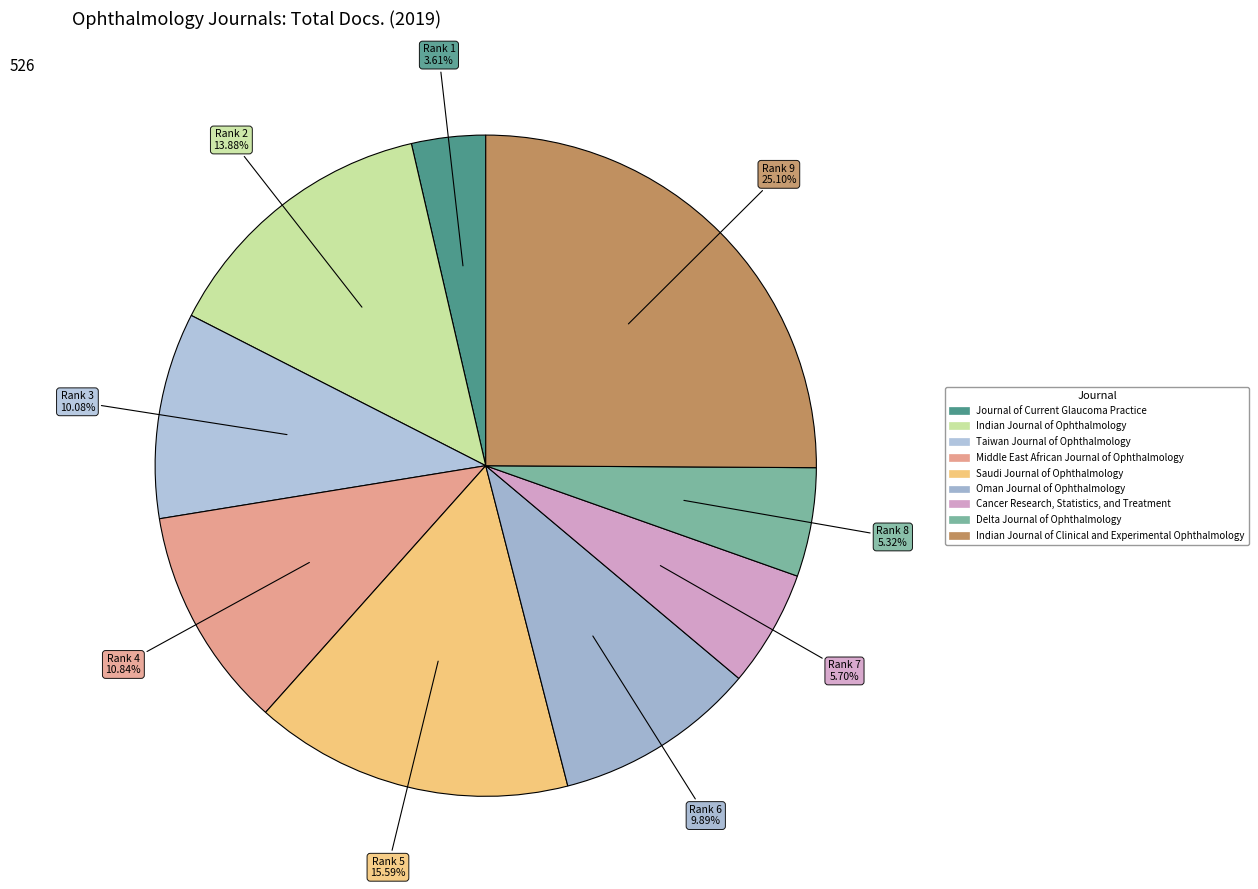

Rank the categories by value from lowest to highest.

Journal of Current Glaucoma Practice, Delta Journal of Ophthalmology, Cancer Research, Statistics, and Treatment, Oman Journal of Ophthalmology, Taiwan Journal of Ophthalmology, Middle East African Journal of Ophthalmology, Indian Journal of Ophthalmology, Saudi Journal of Ophthalmology, Indian Journal of Clinical and Experimental Ophthalmology